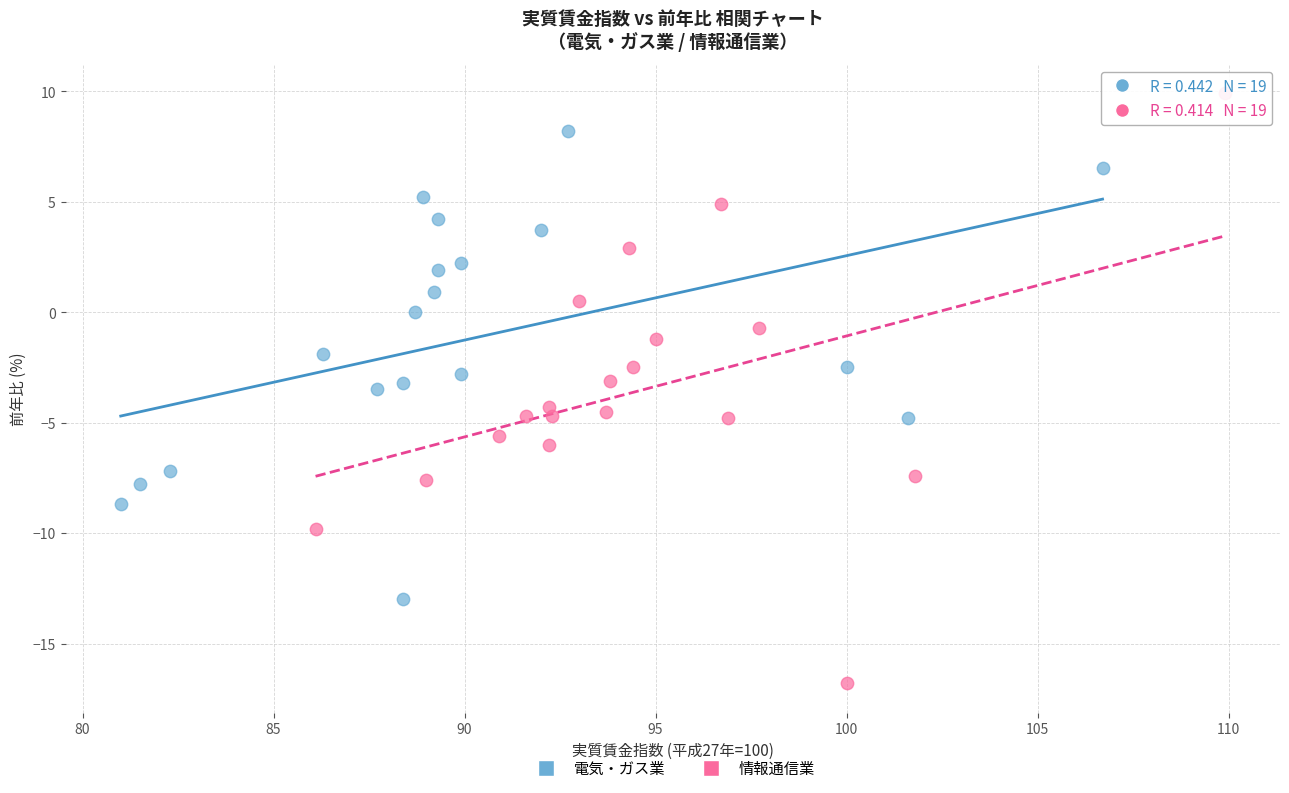

Which series reaches the minimum Y coordinate?

情報通信業